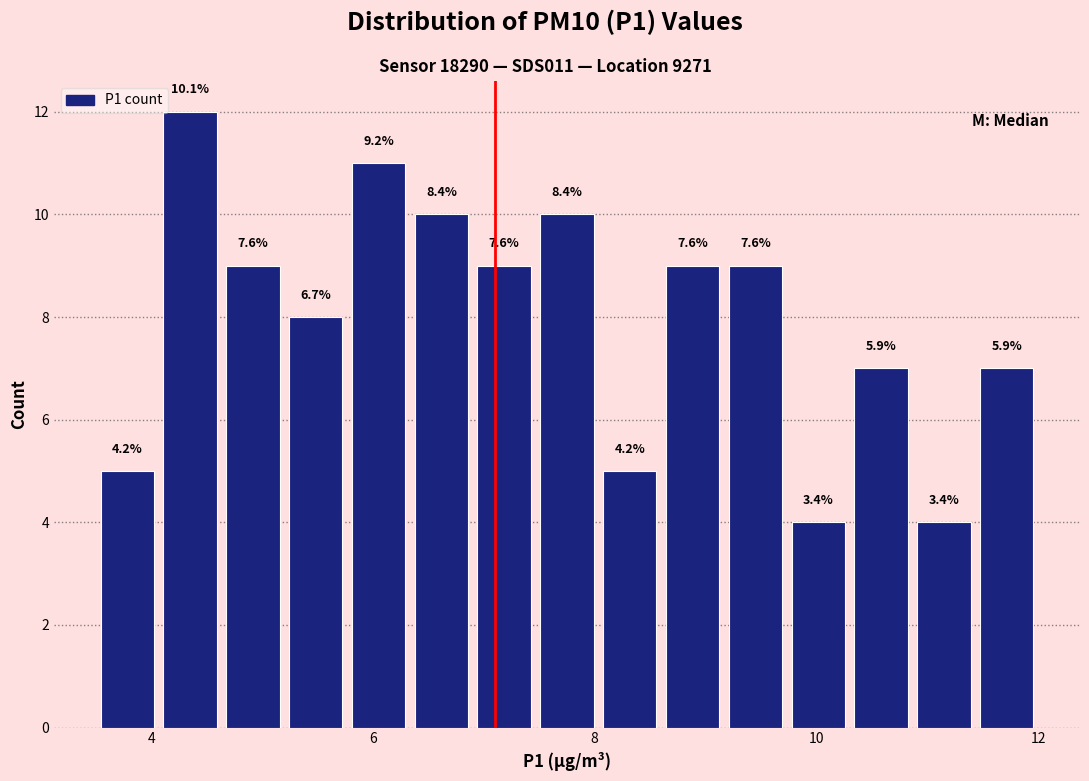

Read against the x-axis, roughly where is the centre of the tallest bar?

4.4